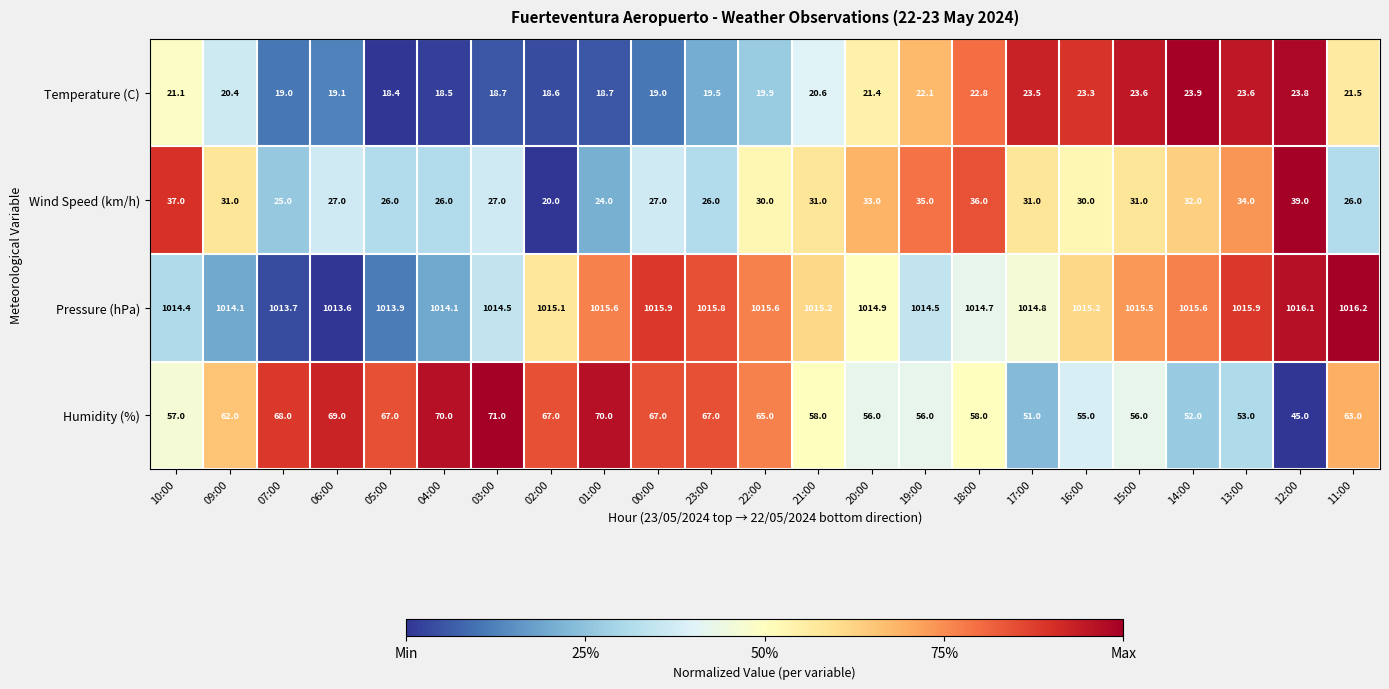

Rank the series at 15:00 from highest to lowest value.

Pressure (hPa), Humidity (%), Wind Speed (km/h), Temperature (C)